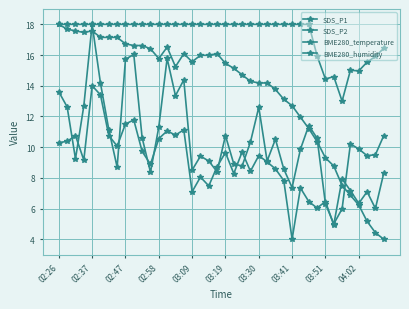

How many data points in SDS_P1 are less than 10?

19